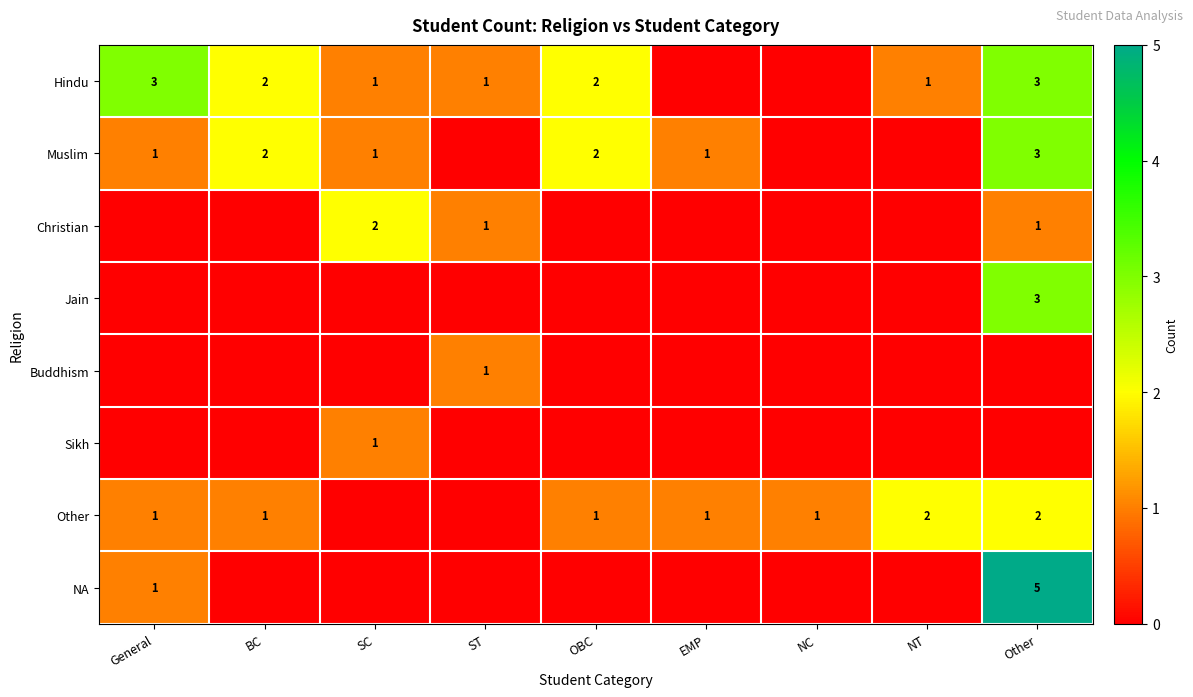

The value of Hindu at ST is 2. True or false?

False